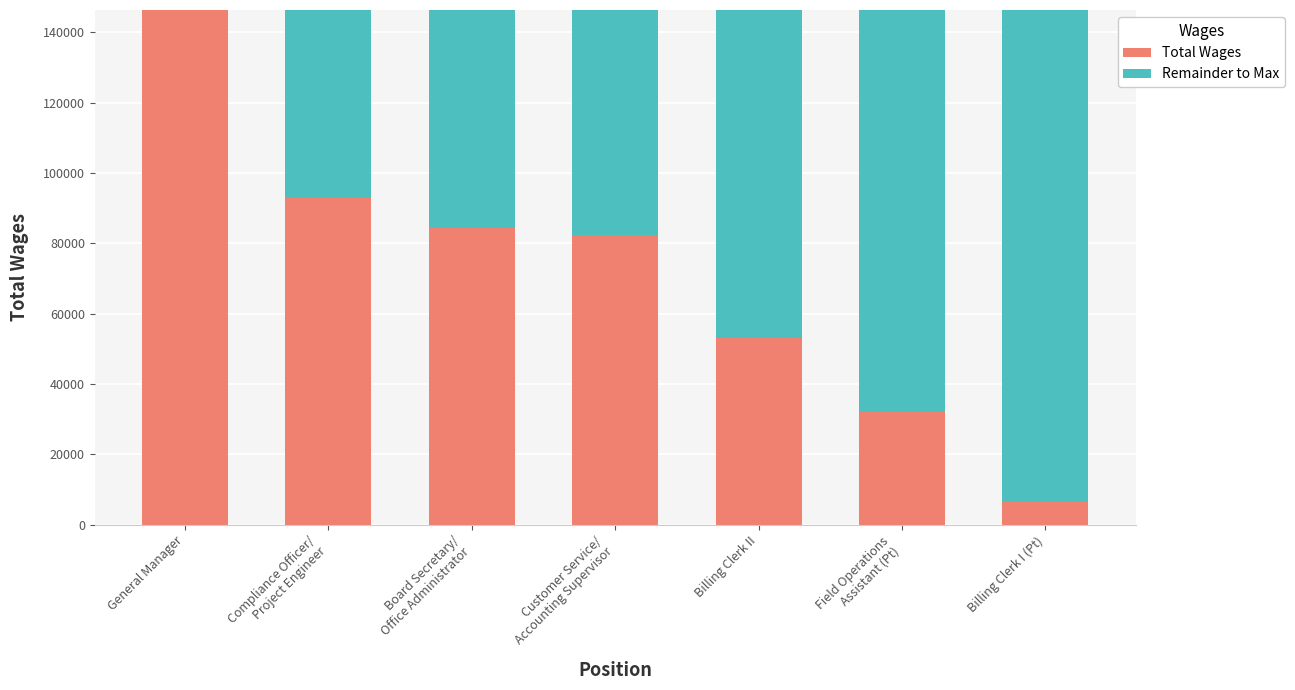

At which label does Total Wages reach its peak?

General Manager